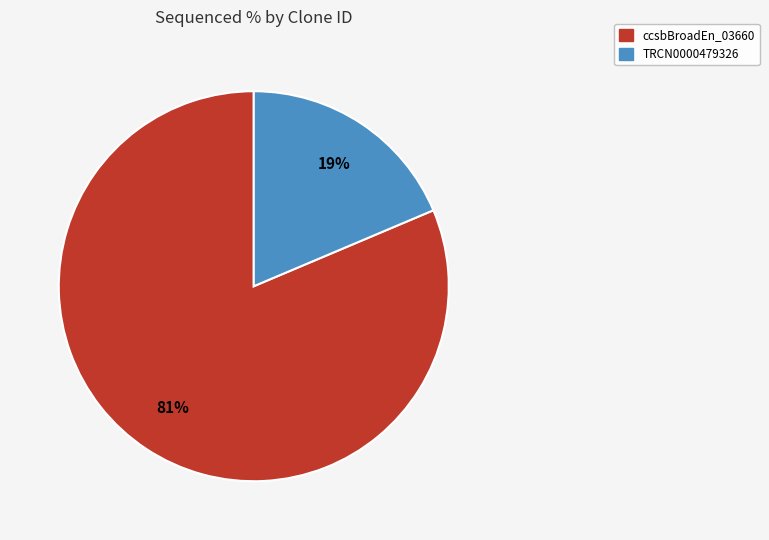

To the nearest percent, what is the average slice percentage?

50%